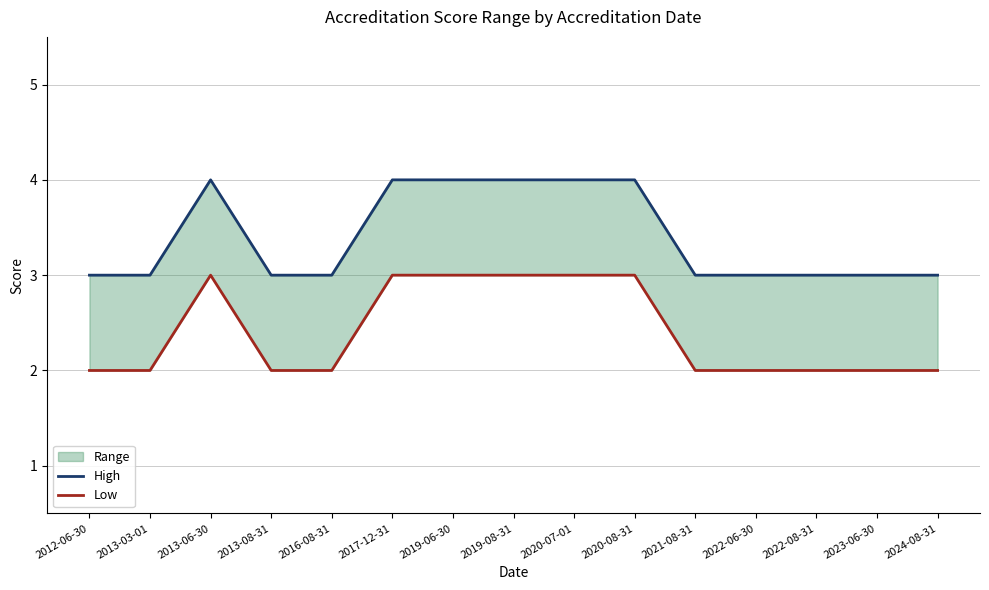

Reading left to right, extract all data points from this chart.

High: 2012-06-30=3	2013-03-01=3	2013-06-30=4	2013-08-31=3	2016-08-31=3	2017-12-31=4	2019-06-30=4	2019-08-31=4	2020-07-01=4	2020-08-31=4	2021-08-31=3	2022-06-30=3	2022-08-31=3	2023-06-30=3	2024-08-31=3
Low: 2012-06-30=2	2013-03-01=2	2013-06-30=3	2013-08-31=2	2016-08-31=2	2017-12-31=3	2019-06-30=3	2019-08-31=3	2020-07-01=3	2020-08-31=3	2021-08-31=2	2022-06-30=2	2022-08-31=2	2023-06-30=2	2024-08-31=2